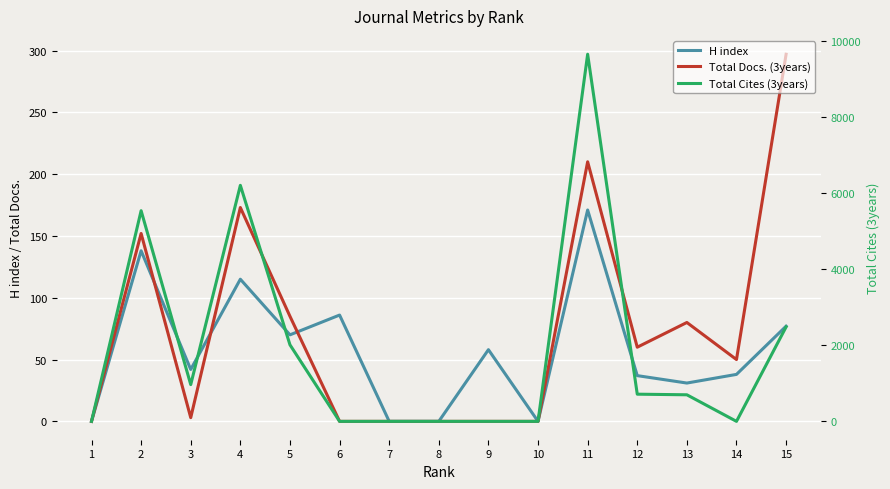

At 1, list the series in order from largest to smallest.

H index, Total Docs. (3years), Total Cites (3years)